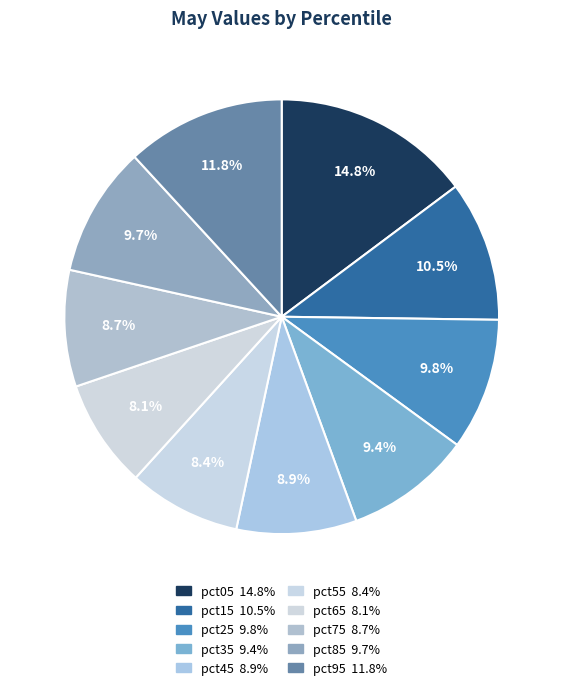

Which slice is the smallest?

pct65